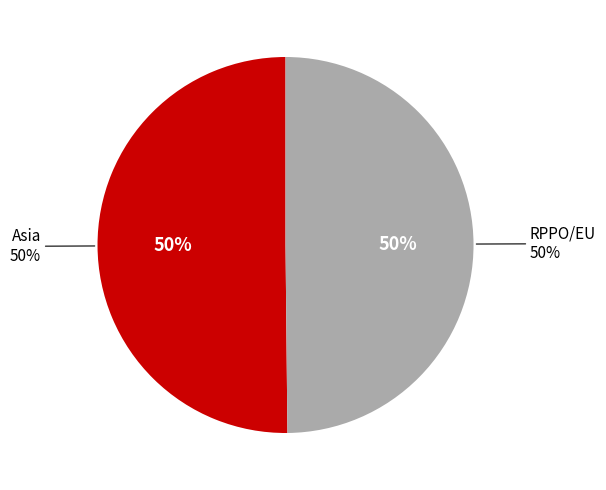

Which slice is the smallest?

RPPO/EU